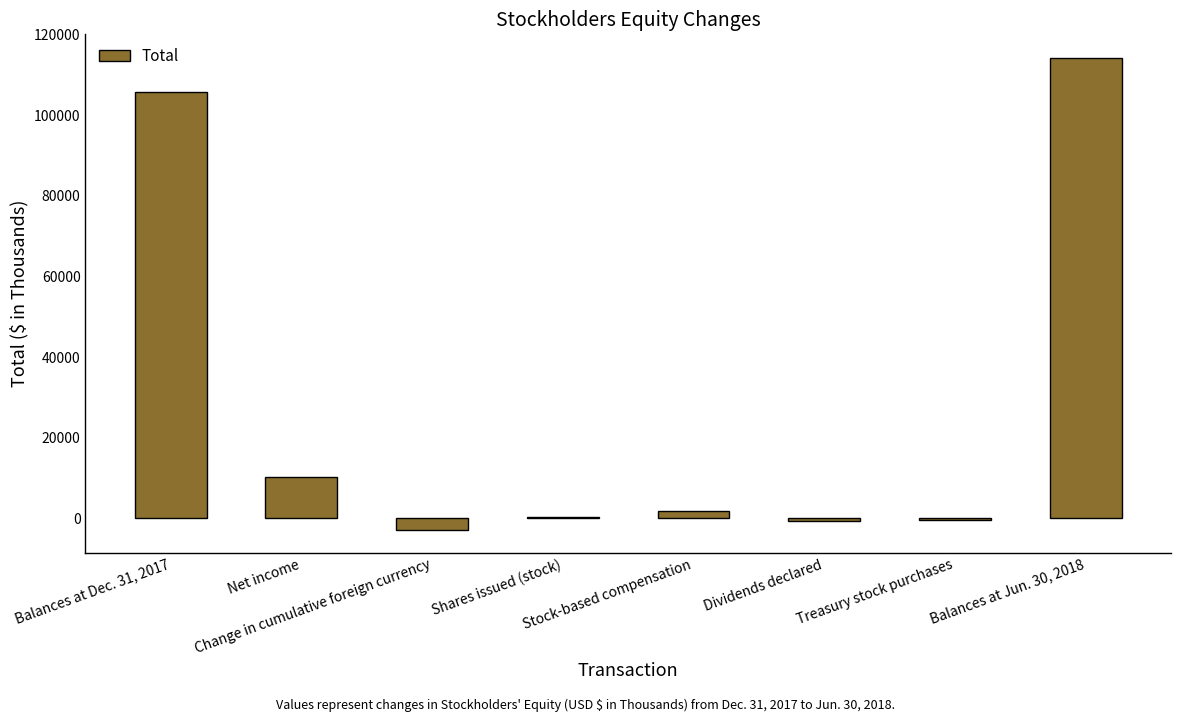

Where is the data nearest to the value 55739?

Net income